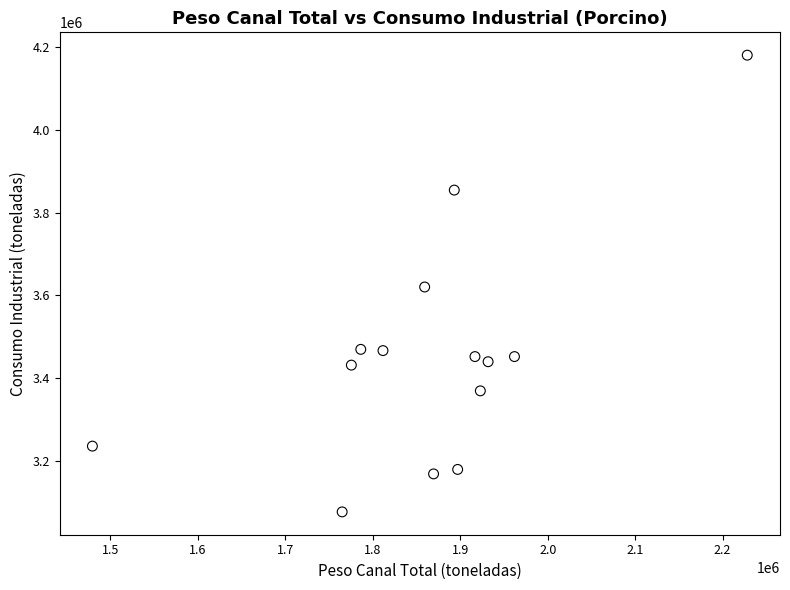

What is the range of X values (max minus min)?

748551.4